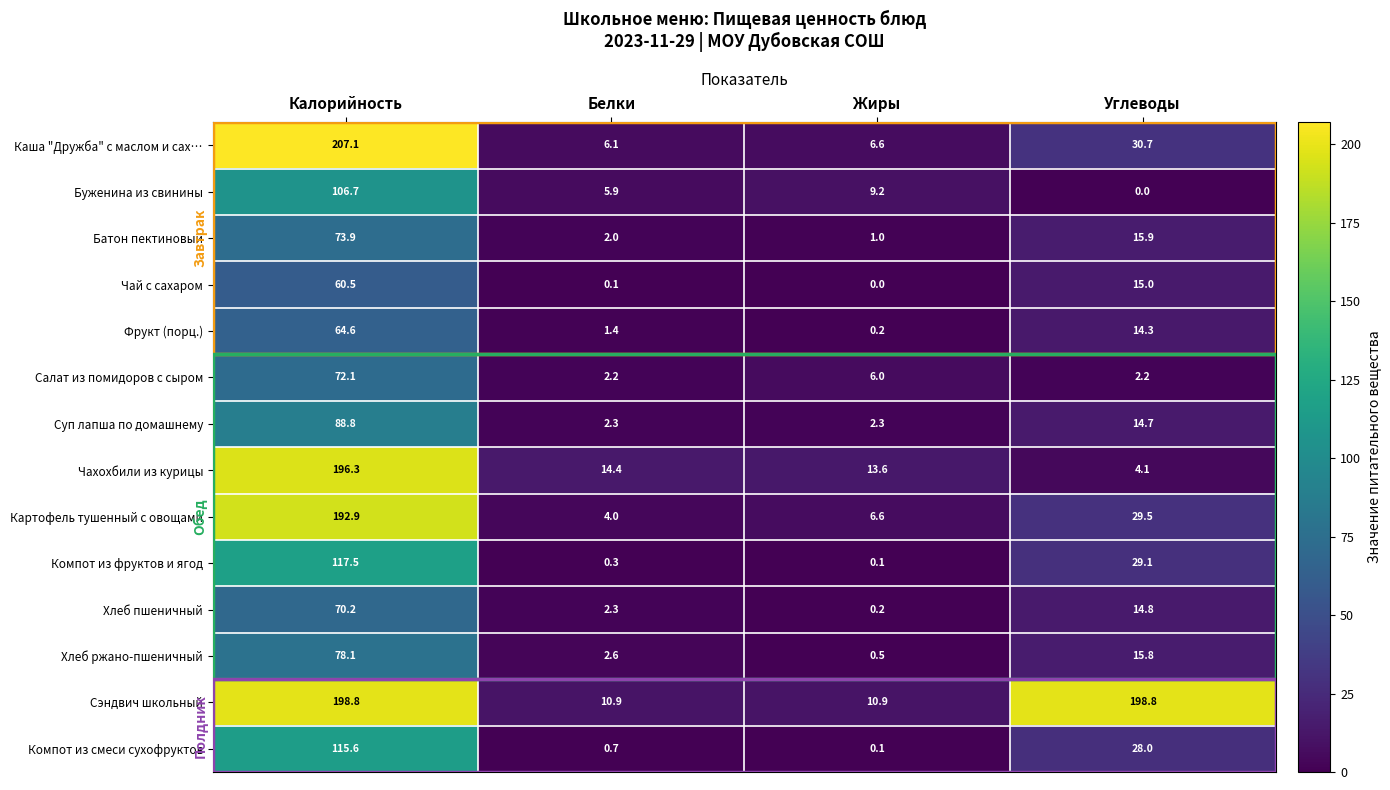

Which series has the widest spread of values?

Каша "Дружба" с маслом и сах…